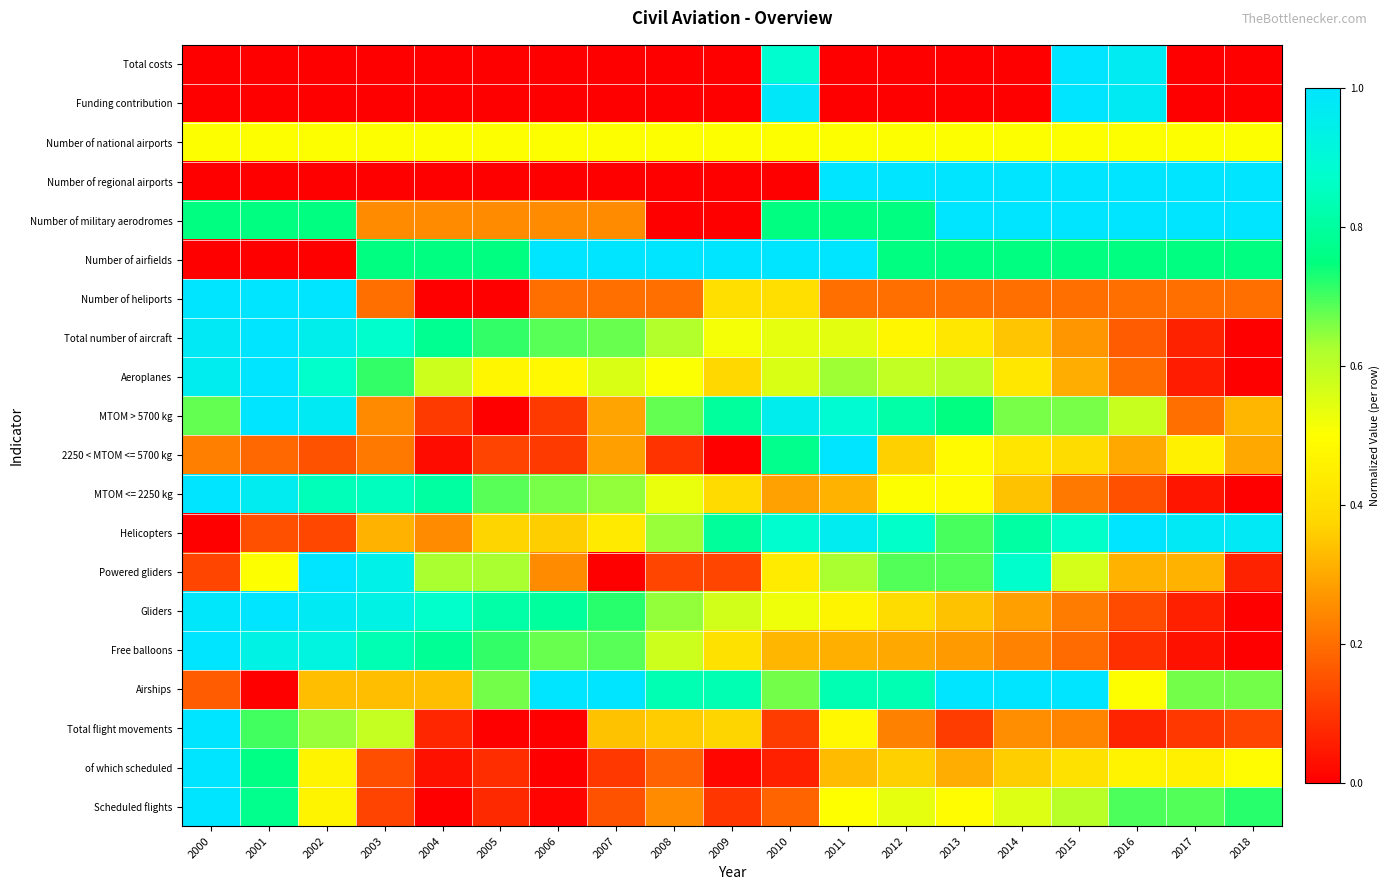

Reading right to left, list all the values displayed in this chart.

Total costs: 2018=0.0	2017=0.0	2016=1.0	2015=1.0	2014=0.0	2013=0.0	2012=0.0	2011=0.0	2010=0.9	2009=0.0	2008=0.0	2007=0.0	2006=0.0	2005=0.0	2004=0.0	2003=0.0	2002=0.0	2001=0.0	2000=0.0
Funding contribution: 2018=0.0	2017=0.0	2016=1.0	2015=1.0	2014=0.0	2013=0.0	2012=0.0	2011=0.0	2010=1.0	2009=0.0	2008=0.0	2007=0.0	2006=0.0	2005=0.0	2004=0.0	2003=0.0	2002=0.0	2001=0.0	2000=0.0
Number of national airports: 2018=0.5	2017=0.5	2016=0.5	2015=0.5	2014=0.5	2013=0.5	2012=0.5	2011=0.5	2010=0.5	2009=0.5	2008=0.5	2007=0.5	2006=0.5	2005=0.5	2004=0.5	2003=0.5	2002=0.5	2001=0.5	2000=0.5
Number of regional airports: 2018=1.0	2017=1.0	2016=1.0	2015=1.0	2014=1.0	2013=1.0	2012=1.0	2011=1.0	2010=0.0	2009=0.0	2008=0.0	2007=0.0	2006=0.0	2005=0.0	2004=0.0	2003=0.0	2002=0.0	2001=0.0	2000=0.0
Number of military aerodromes: 2018=1.0	2017=1.0	2016=1.0	2015=1.0	2014=1.0	2013=1.0	2012=0.8	2011=0.8	2010=0.8	2009=0.0	2008=0.0	2007=0.2	2006=0.2	2005=0.2	2004=0.2	2003=0.2	2002=0.8	2001=0.8	2000=0.8
Number of airfields: 2018=0.8	2017=0.8	2016=0.8	2015=0.8	2014=0.8	2013=0.8	2012=0.8	2011=1.0	2010=1.0	2009=1.0	2008=1.0	2007=1.0	2006=1.0	2005=0.8	2004=0.8	2003=0.8	2002=0.0	2001=0.0	2000=0.0
Number of heliports: 2018=0.2	2017=0.2	2016=0.2	2015=0.2	2014=0.2	2013=0.2	2012=0.2	2011=0.2	2010=0.4	2009=0.4	2008=0.2	2007=0.2	2006=0.2	2005=0.0	2004=0.0	2003=0.2	2002=1.0	2001=1.0	2000=1.0
Total number of aircraft: 2018=0.0	2017=0.1	2016=0.2	2015=0.3	2014=0.3	2013=0.4	2012=0.5	2011=0.5	2010=0.5	2009=0.5	2008=0.6	2007=0.7	2006=0.7	2005=0.7	2004=0.8	2003=0.9	2002=1.0	2001=1.0	2000=1.0
Aeroplanes: 2018=0.0	2017=0.1	2016=0.2	2015=0.3	2014=0.4	2013=0.6	2012=0.6	2011=0.6	2010=0.6	2009=0.4	2008=0.5	2007=0.6	2006=0.5	2005=0.5	2004=0.6	2003=0.7	2002=0.9	2001=1.0	2000=1.0
MTOM > 5700 kg: 2018=0.3	2017=0.2	2016=0.6	2015=0.7	2014=0.7	2013=0.8	2012=0.8	2011=0.9	2010=1.0	2009=0.8	2008=0.7	2007=0.3	2006=0.1	2005=0.0	2004=0.1	2003=0.2	2002=1.0	2001=1.0	2000=0.7
2250 < MTOM <= 5700 kg: 2018=0.3	2017=0.5	2016=0.3	2015=0.4	2014=0.4	2013=0.5	2012=0.4	2011=1.0	2010=0.8	2009=0.0	2008=0.1	2007=0.3	2006=0.1	2005=0.1	2004=0.0	2003=0.2	2002=0.1	2001=0.2	2000=0.2
MTOM <= 2250 kg: 2018=0.0	2017=0.0	2016=0.1	2015=0.2	2014=0.3	2013=0.5	2012=0.5	2011=0.3	2010=0.3	2009=0.4	2008=0.5	2007=0.6	2006=0.7	2005=0.7	2004=0.8	2003=0.9	2002=0.8	2001=1.0	2000=1.0
Helicopters: 2018=1.0	2017=1.0	2016=1.0	2015=0.9	2014=0.8	2013=0.7	2012=0.9	2011=1.0	2010=0.9	2009=0.8	2008=0.6	2007=0.4	2006=0.4	2005=0.4	2004=0.3	2003=0.3	2002=0.1	2001=0.1	2000=0.0
Powered gliders: 2018=0.1	2017=0.3	2016=0.3	2015=0.6	2014=0.9	2013=0.7	2012=0.7	2011=0.6	2010=0.4	2009=0.1	2008=0.1	2007=0.0	2006=0.2	2005=0.6	2004=0.6	2003=0.9	2002=1.0	2001=0.5	2000=0.1
Gliders: 2018=0.0	2017=0.1	2016=0.1	2015=0.2	2014=0.3	2013=0.3	2012=0.4	2011=0.5	2010=0.5	2009=0.6	2008=0.6	2007=0.7	2006=0.8	2005=0.8	2004=0.9	2003=0.9	2002=1.0	2001=1.0	2000=1.0
Free balloons: 2018=0.0	2017=0.0	2016=0.1	2015=0.2	2014=0.2	2013=0.3	2012=0.3	2011=0.3	2010=0.3	2009=0.4	2008=0.6	2007=0.7	2006=0.7	2005=0.7	2004=0.8	2003=0.8	2002=0.9	2001=0.9	2000=1.0
Airships: 2018=0.7	2017=0.7	2016=0.5	2015=1.0	2014=1.0	2013=1.0	2012=0.8	2011=0.8	2010=0.7	2009=0.8	2008=0.8	2007=1.0	2006=1.0	2005=0.7	2004=0.3	2003=0.3	2002=0.3	2001=0.0	2000=0.2
Total flight movements: 2018=0.1	2017=0.1	2016=0.1	2015=0.2	2014=0.3	2013=0.1	2012=0.2	2011=0.5	2010=0.1	2009=0.4	2008=0.4	2007=0.3	2006=0.0	2005=0.0	2004=0.1	2003=0.6	2002=0.6	2001=0.7	2000=1.0
of which scheduled: 2018=0.5	2017=0.5	2016=0.5	2015=0.4	2014=0.4	2013=0.3	2012=0.4	2011=0.3	2010=0.1	2009=0.0	2008=0.2	2007=0.1	2006=0.0	2005=0.1	2004=0.0	2003=0.1	2002=0.5	2001=0.8	2000=1.0
Scheduled flights: 2018=0.7	2017=0.7	2016=0.7	2015=0.6	2014=0.6	2013=0.5	2012=0.5	2011=0.5	2010=0.2	2009=0.1	2008=0.3	2007=0.2	2006=0.0	2005=0.1	2004=0.0	2003=0.1	2002=0.5	2001=0.8	2000=1.0